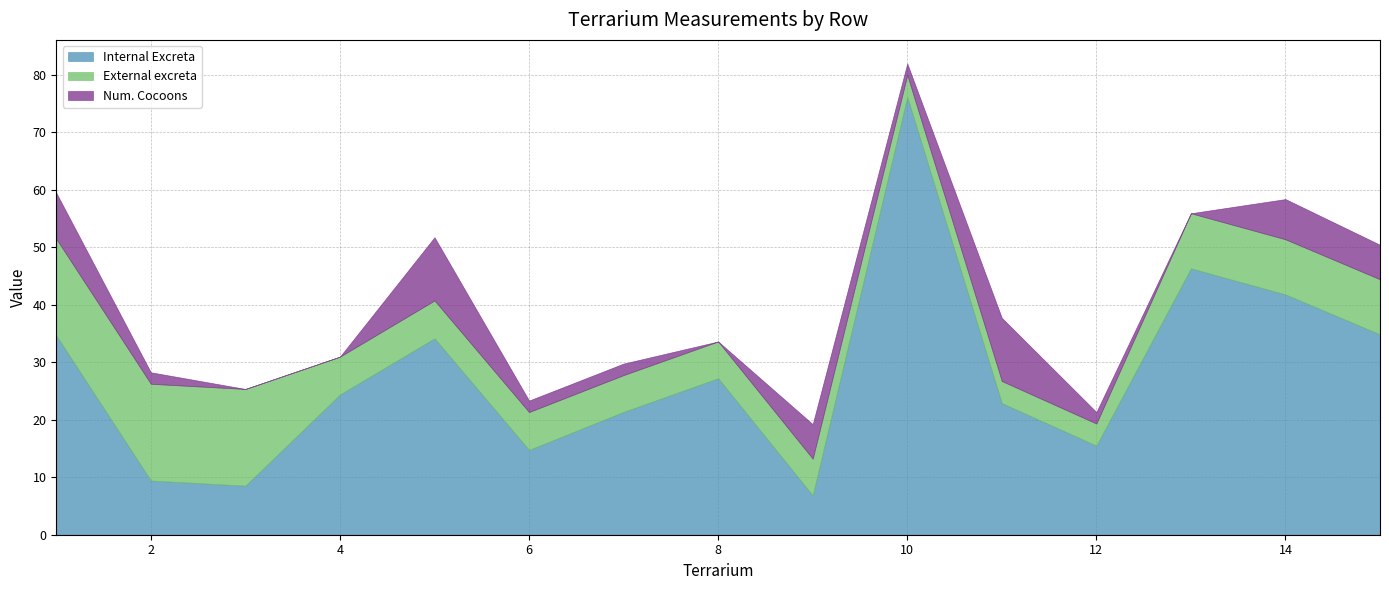

What is the value of the Num. Cocoons point at the 12th from the left?

2.0